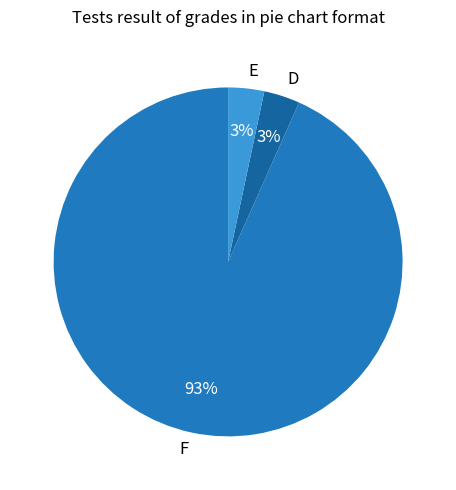

Do D and E together represent more than half of the pie?

No